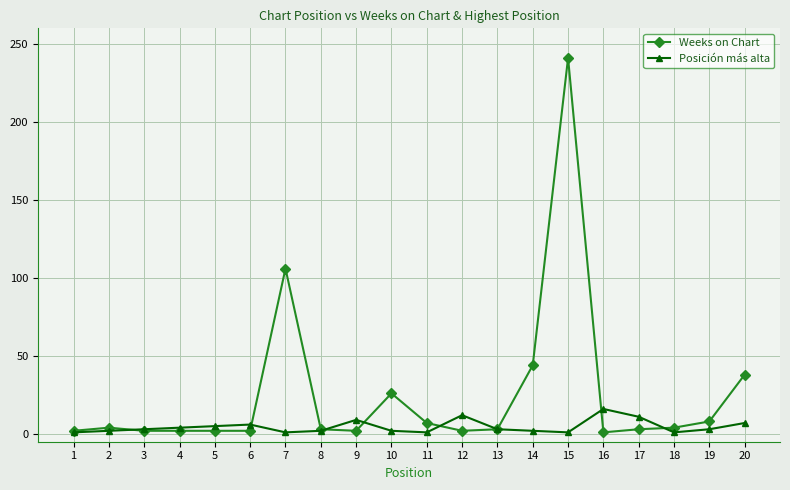

At which category is the sum across all series the highest?

15